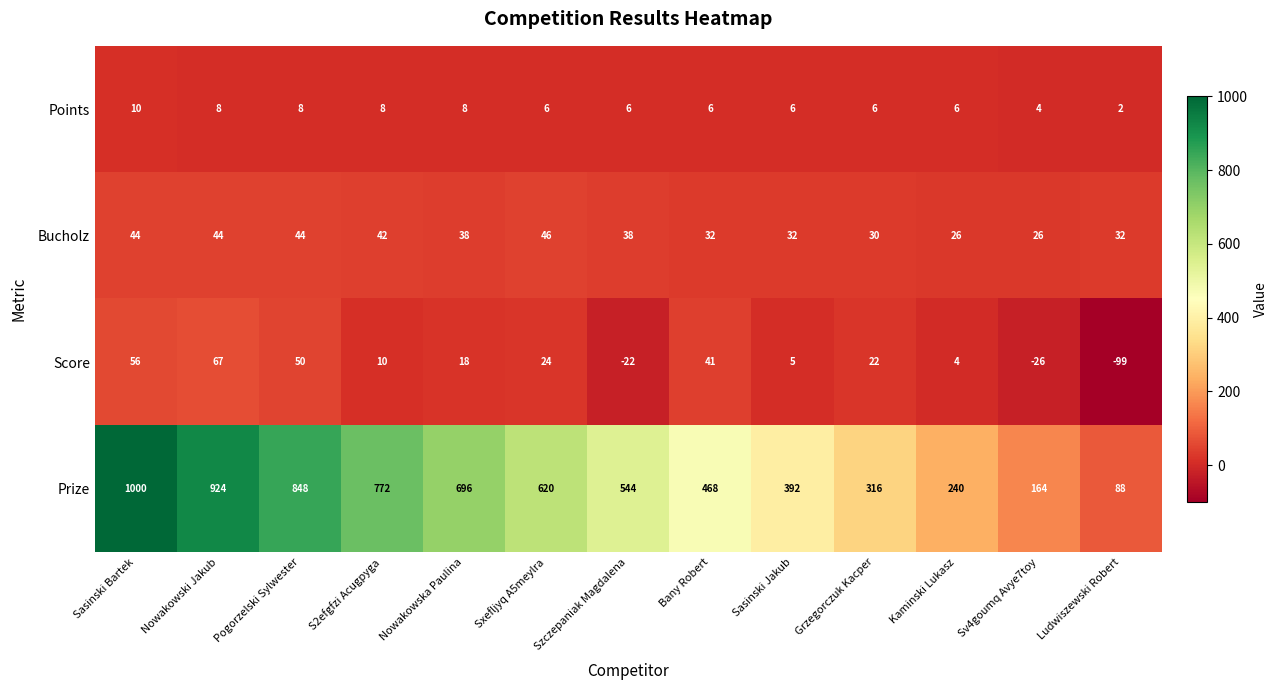

What value does the Score series have at Grzegorczuk Kacper?

22